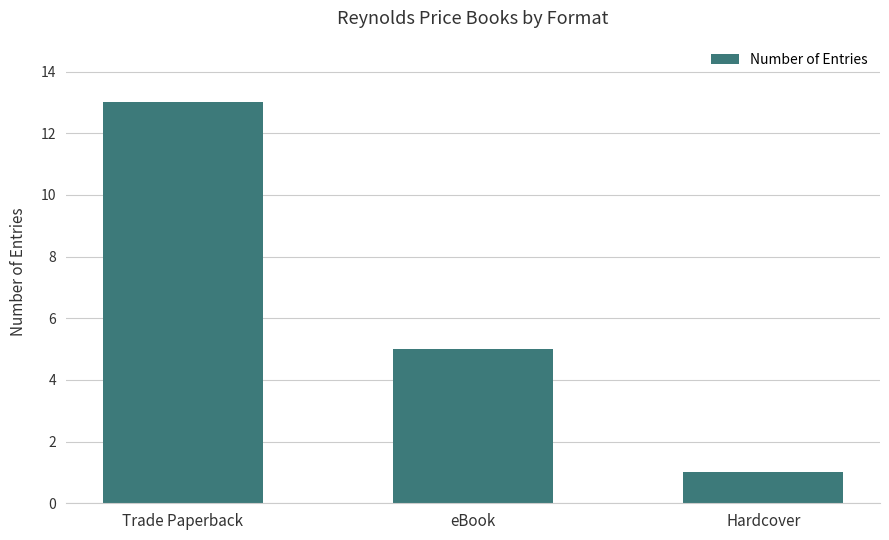

Reading left to right, what are all the values shown in this chart?

Trade Paperback=13	eBook=5	Hardcover=1